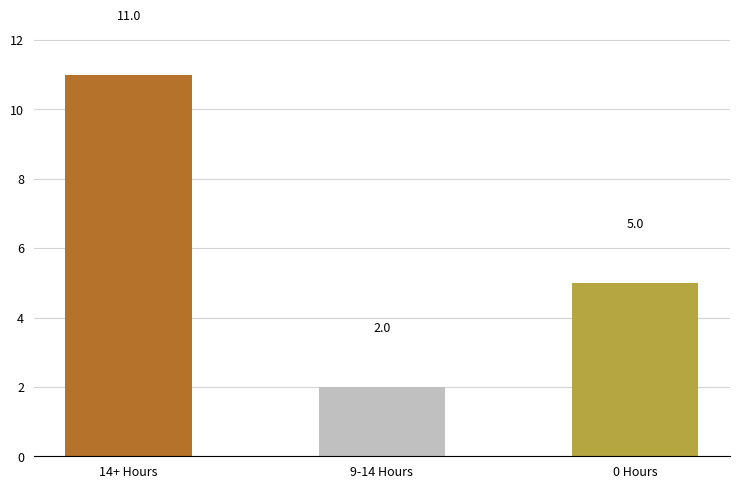

What is the value of the 1st bar from the left?

11